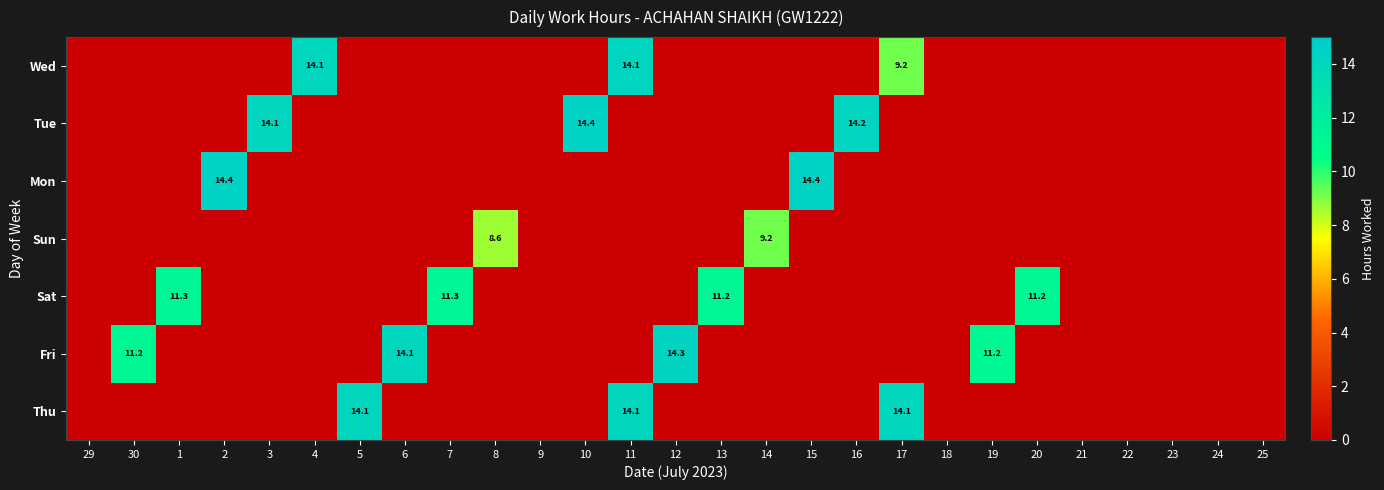

True or false: Mon has a value of 21.5 at 15.

False